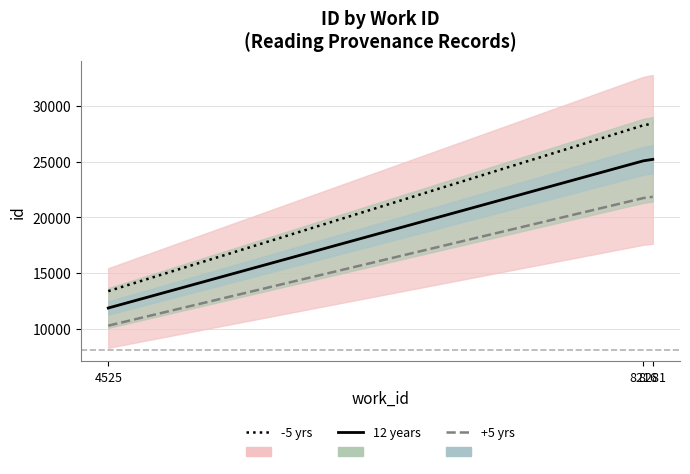

How many data points in 12 years are above 25066?

1